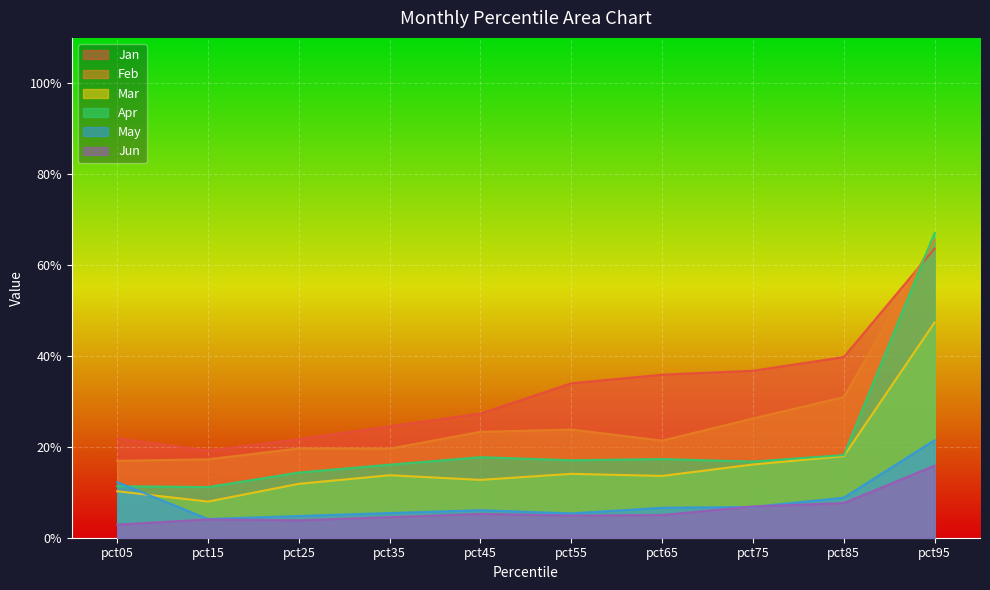

What value does the Jun series have at pct45?

0.1